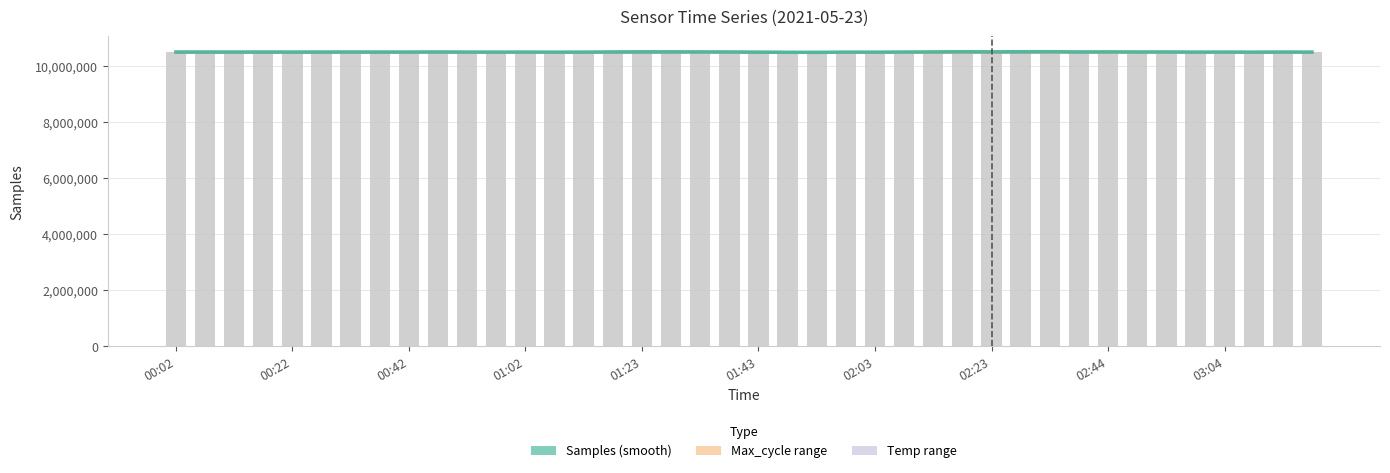

What is the sum of the Samples (smooth) values at 22 and 35?

21003823.0